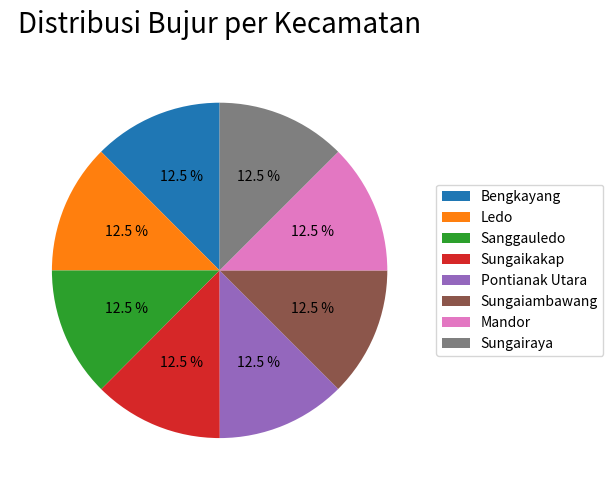

Is there any slice that represents more than half of the pie?

No